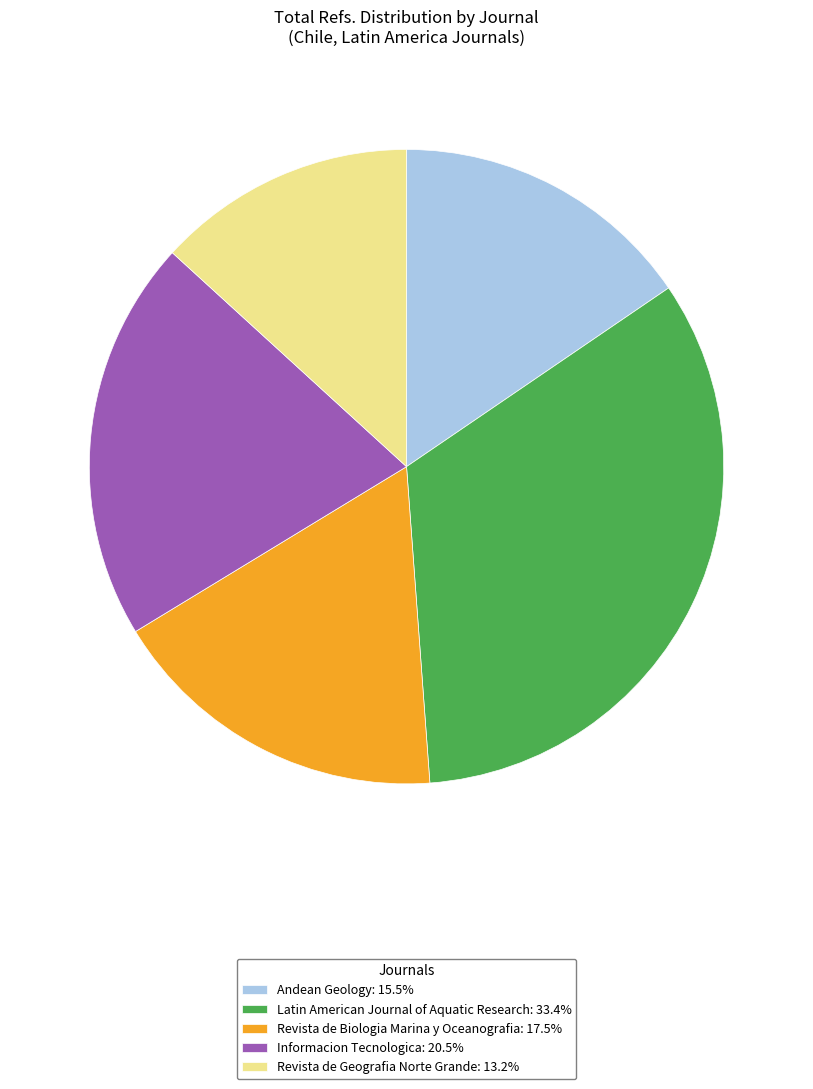

Combined, do Andean Geology: 15.5% and Informacion Tecnologica: 20.5% account for over 50%?

No